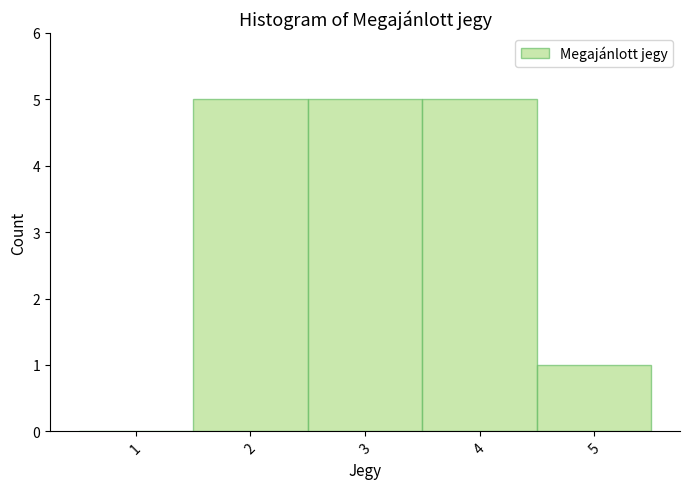

Reading left to right, list every bar in this chart as the range it spans on the x-axis followed by its height. The values are not printed on the chart, so give them approximately, as read against the axis.

0.5 to 1.5: 0
1.5 to 2.5: 5
2.5 to 3.5: 5
3.5 to 4.5: 5
4.5 to 5.5: 1